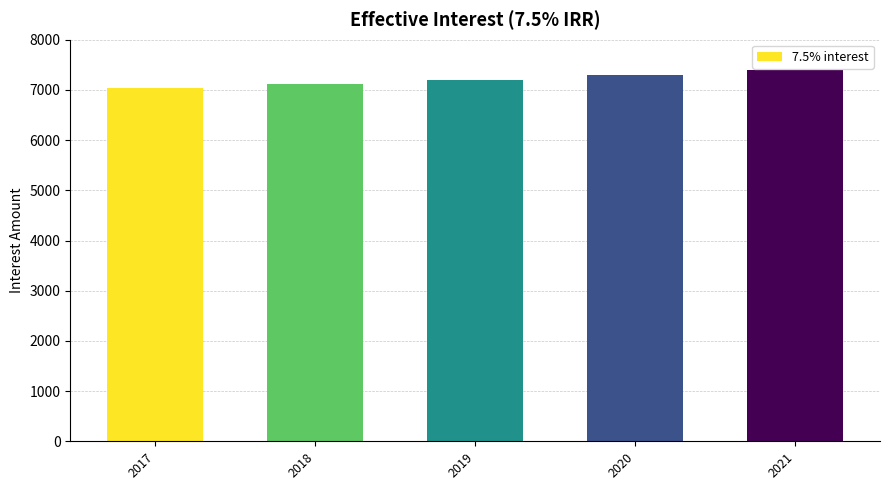

The value at 2021 is 4562.0. True or false?

False